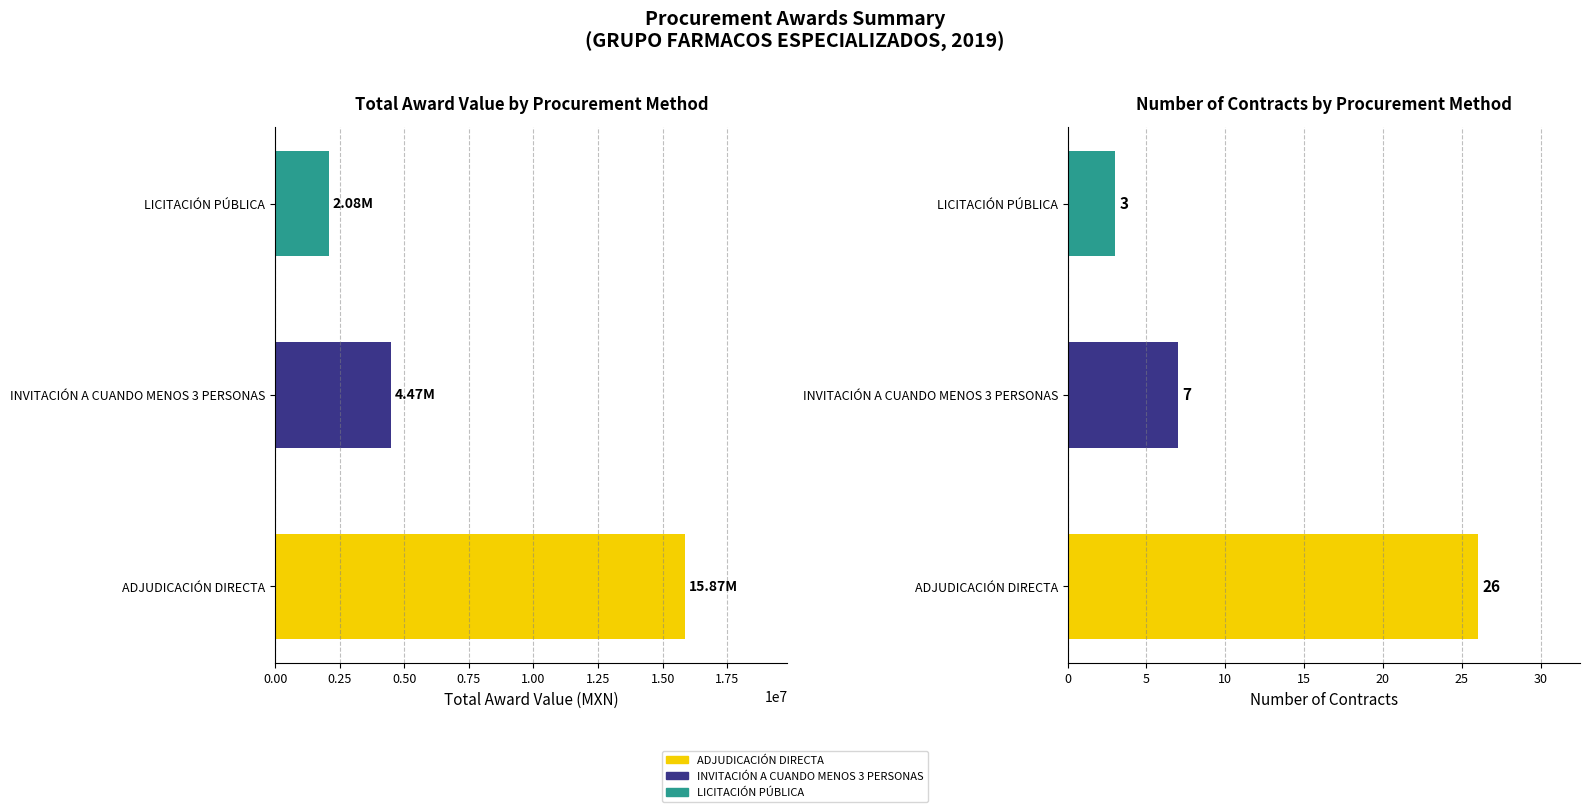

True or false: Number of Contracts has a value of 11.9 at INVITACIÓN A CUANDO MENOS 3 PERSONAS.

False